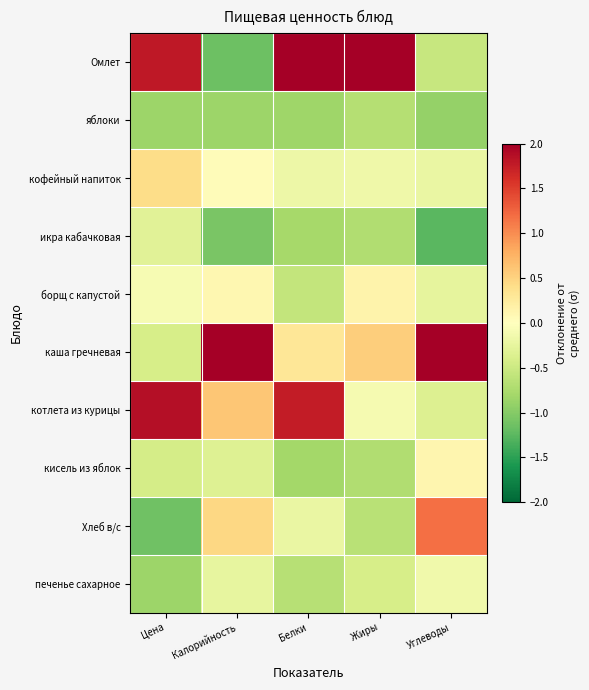

At which category is the sum across all series the highest?

Белки